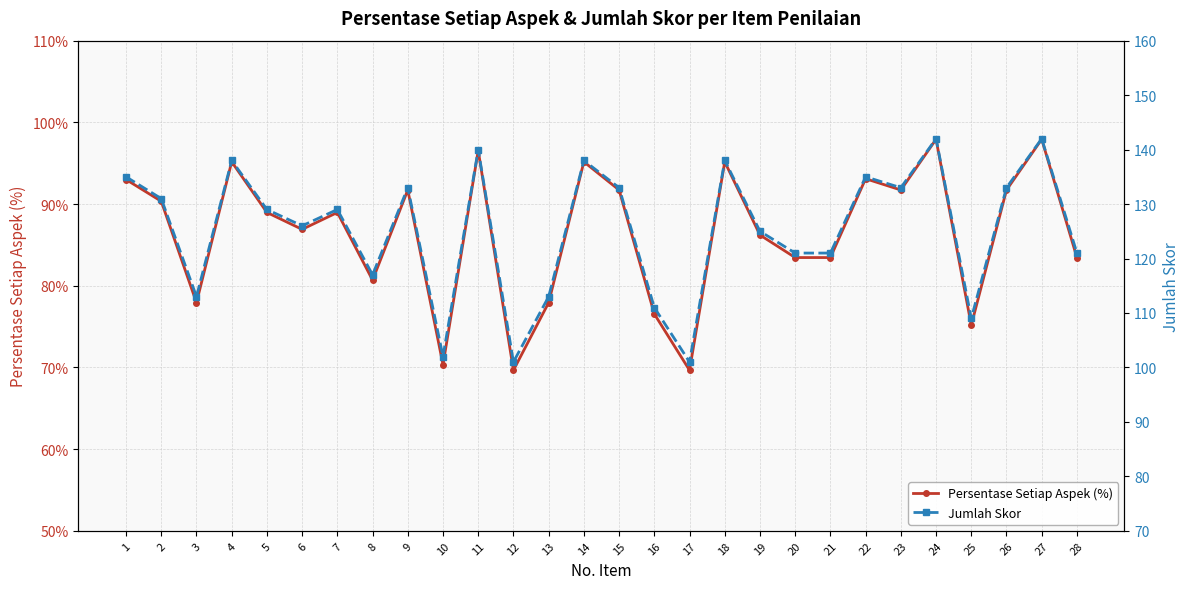

What is the value of the Persentase Setiap Aspek (%) point at the 22nd from the left?

93.1